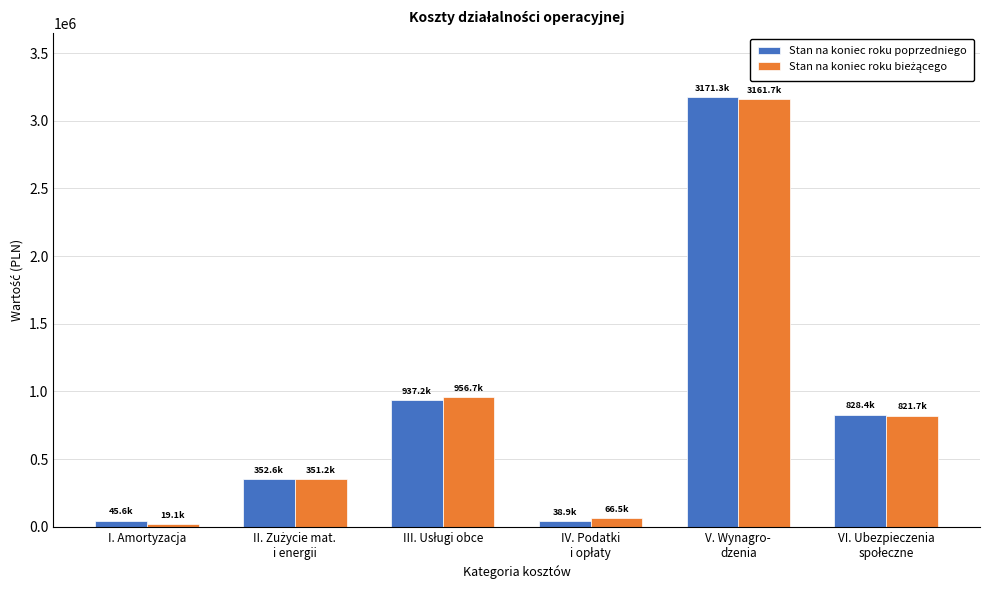

What is the difference between the maximum and minimum values in the Stan na koniec roku poprzedniego series?

3132399.2